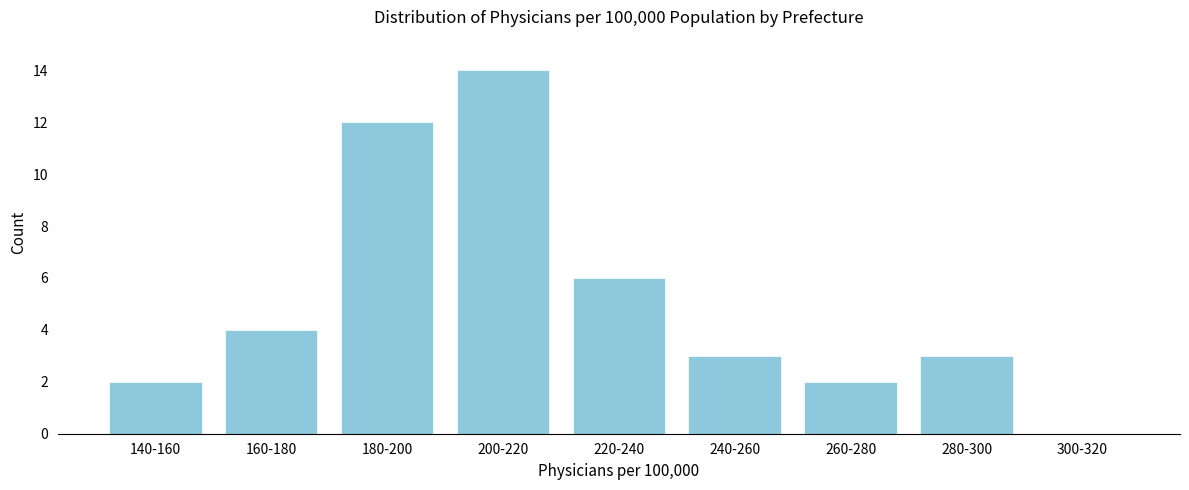

Reading left to right, transcribe all the data shown in this chart.

140-160=2	160-180=4	180-200=12	200-220=14	220-240=6	240-260=3	260-280=2	280-300=3	300-320=0